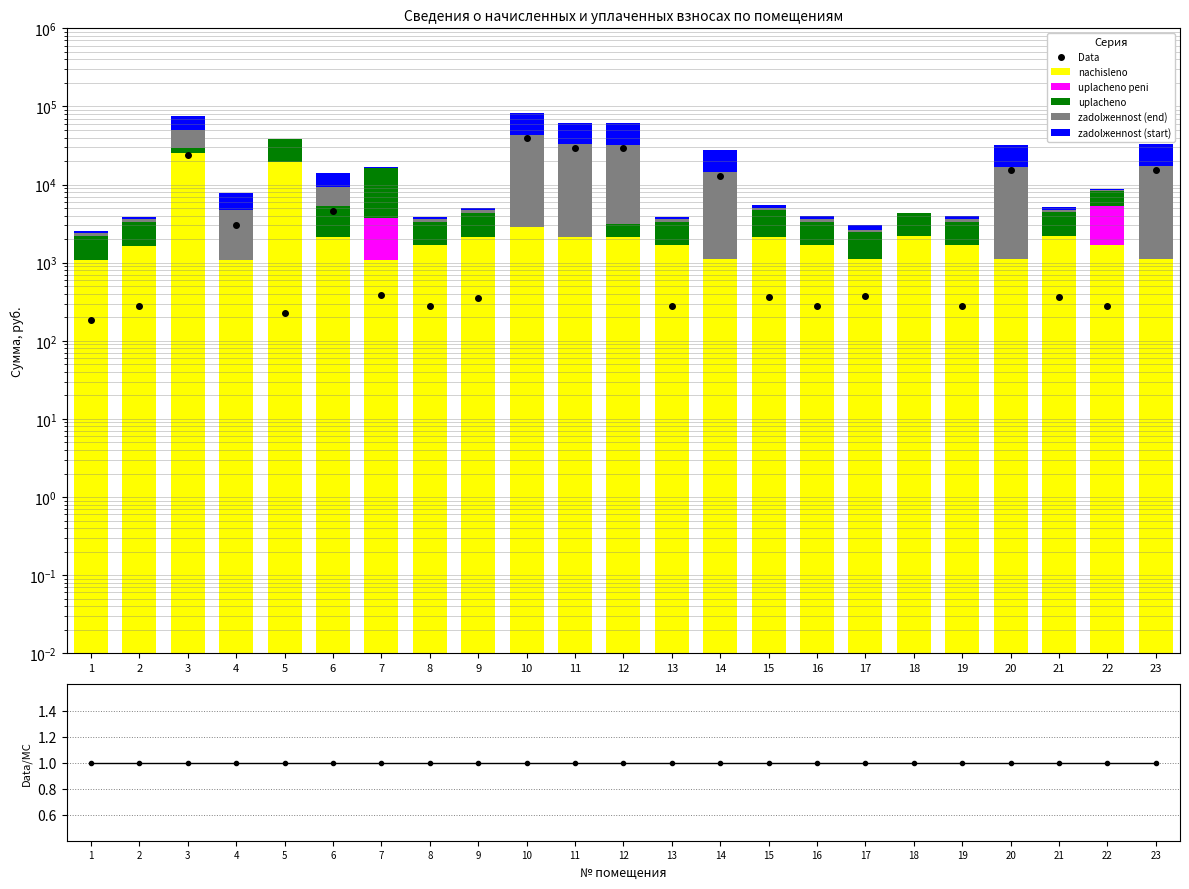

Is the value of uplacheno peni at 4 greater than the value of nachisleno at 7?

No